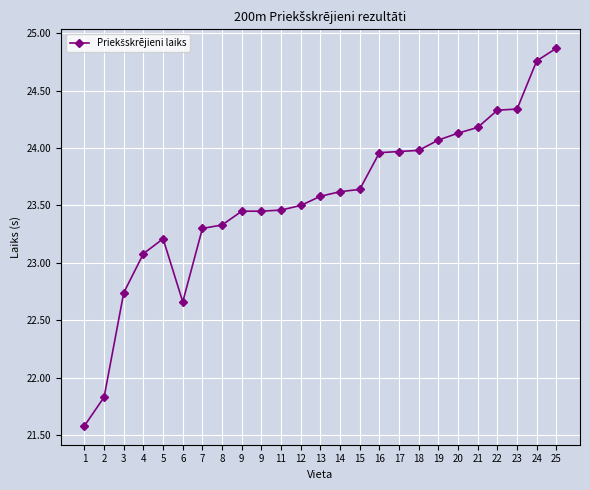

Reading left to right, extract all data points from this chart.

1=21.6	2=21.8	3=22.7	4=23.1	5=23.2	6=22.7	7=23.3	8=23.3	9=23.4	9=23.4	11=23.5	12=23.5	13=23.6	14=23.6	15=23.6	16=24.0	17=24.0	18=24.0	19=24.1	20=24.1	21=24.2	22=24.3	23=24.3	24=24.8	25=24.9